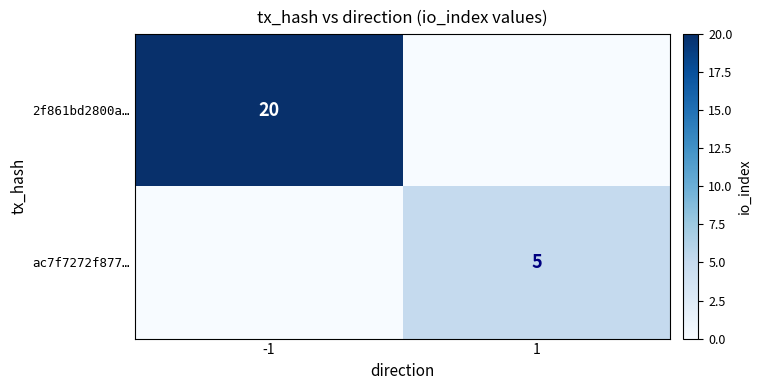

The 2f861bd2800a… series shows 20 at -1. True or false?

True